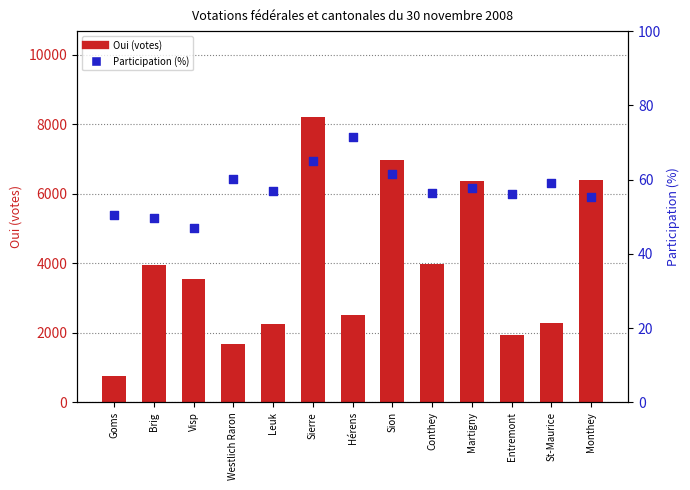

Which series contains the highest Y value?

Oui (votes)